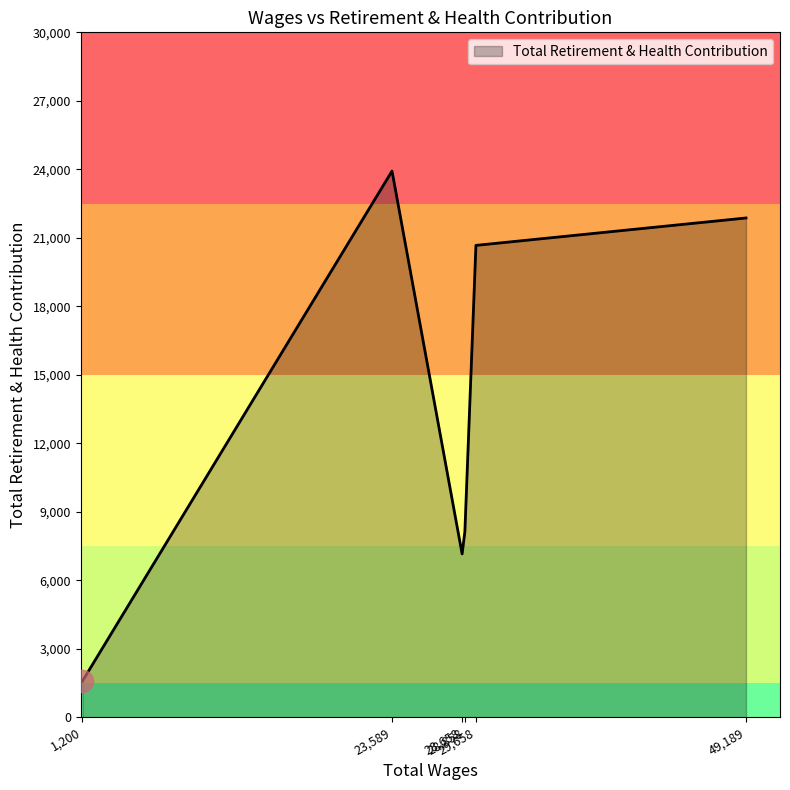

At which label does the data first exceed 20668?

23,589